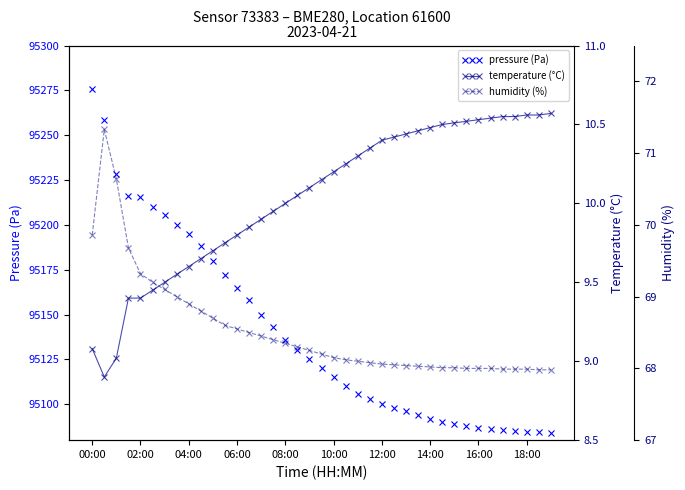

How many distinct data groups are displayed?

3